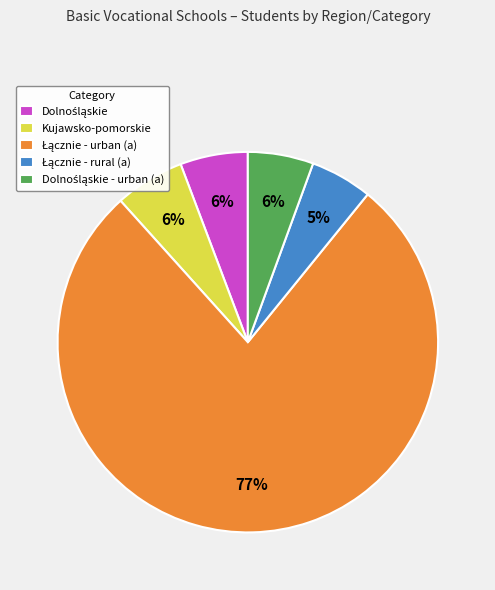

Is there any slice that represents more than half of the pie?

Yes